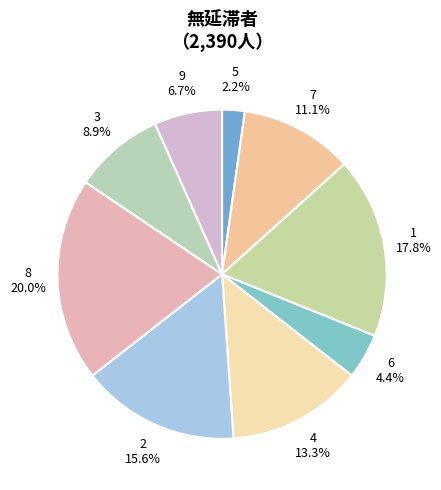

Is there a majority slice in this chart?

No